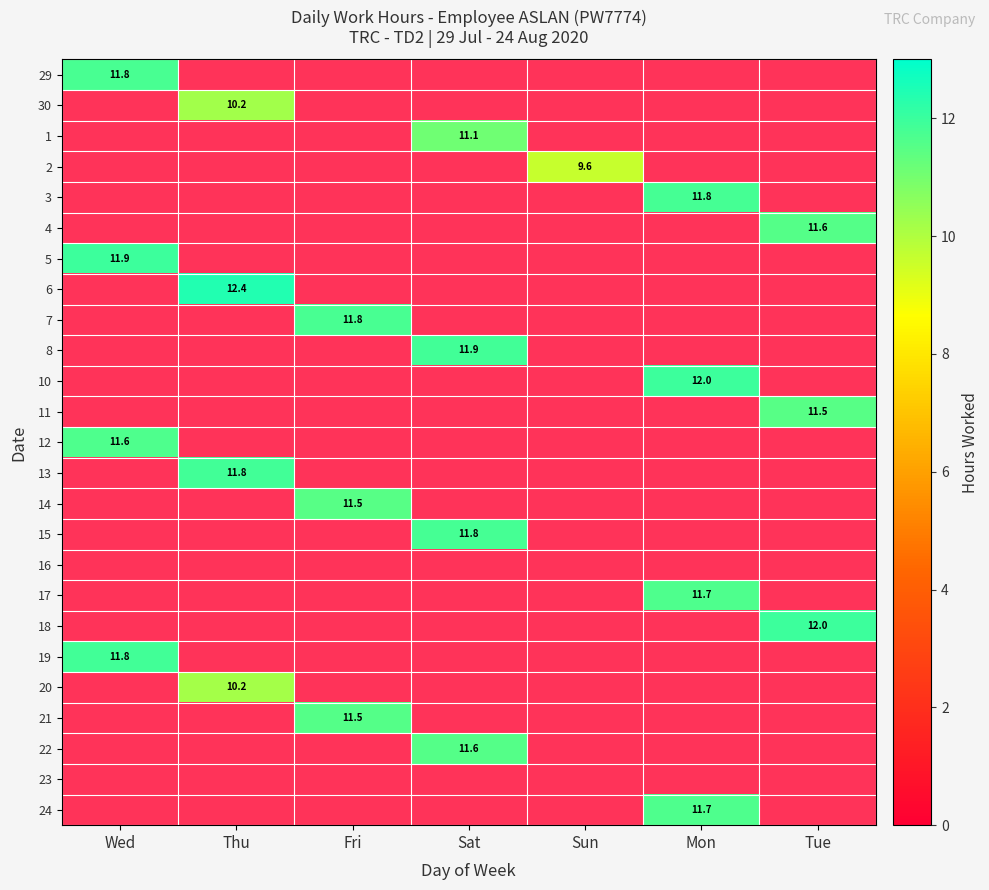

How many values in 6 are above zero?

1